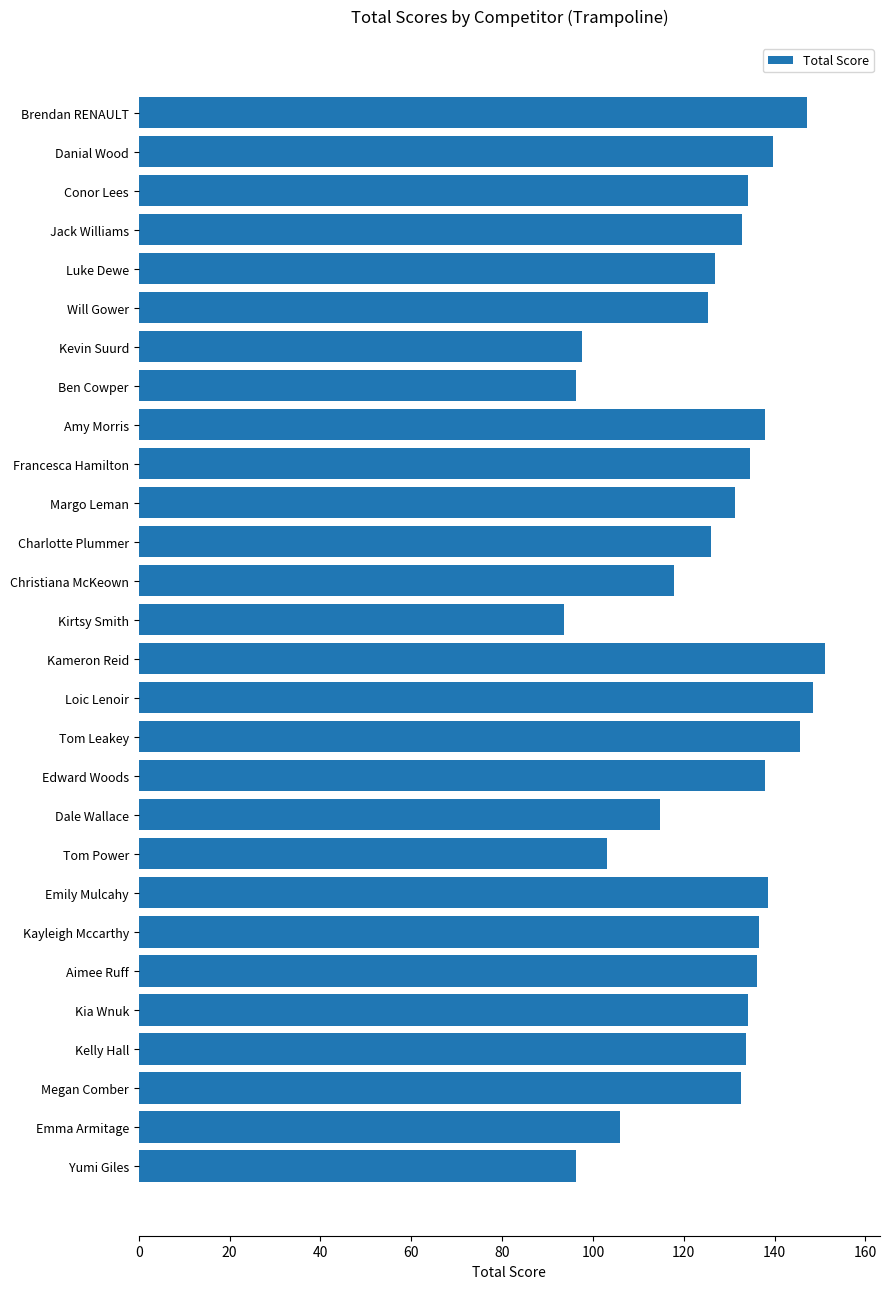

How many categories are shown in the chart?

28